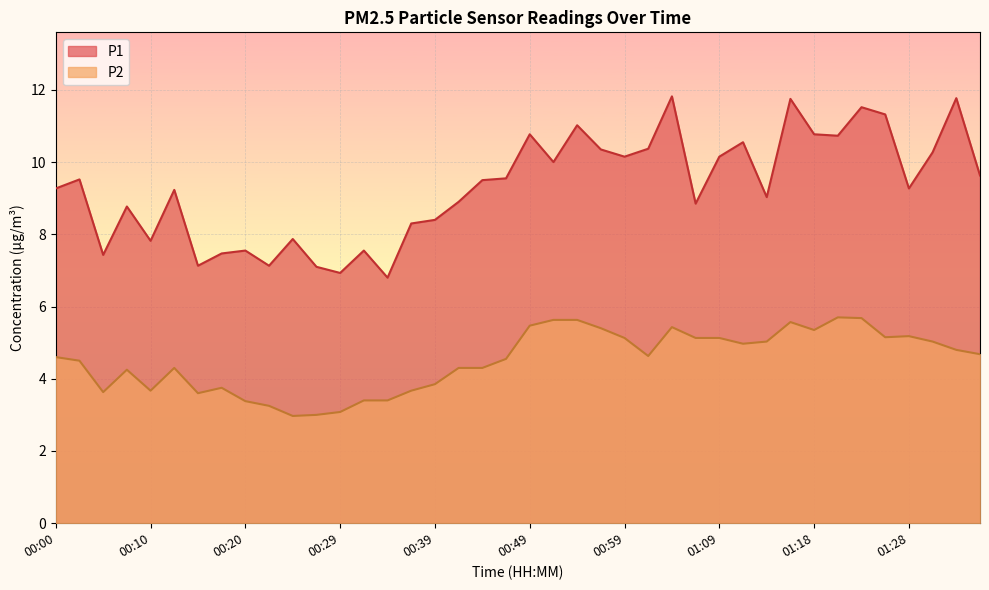

At which category is the sum across all series the highest?

01:16